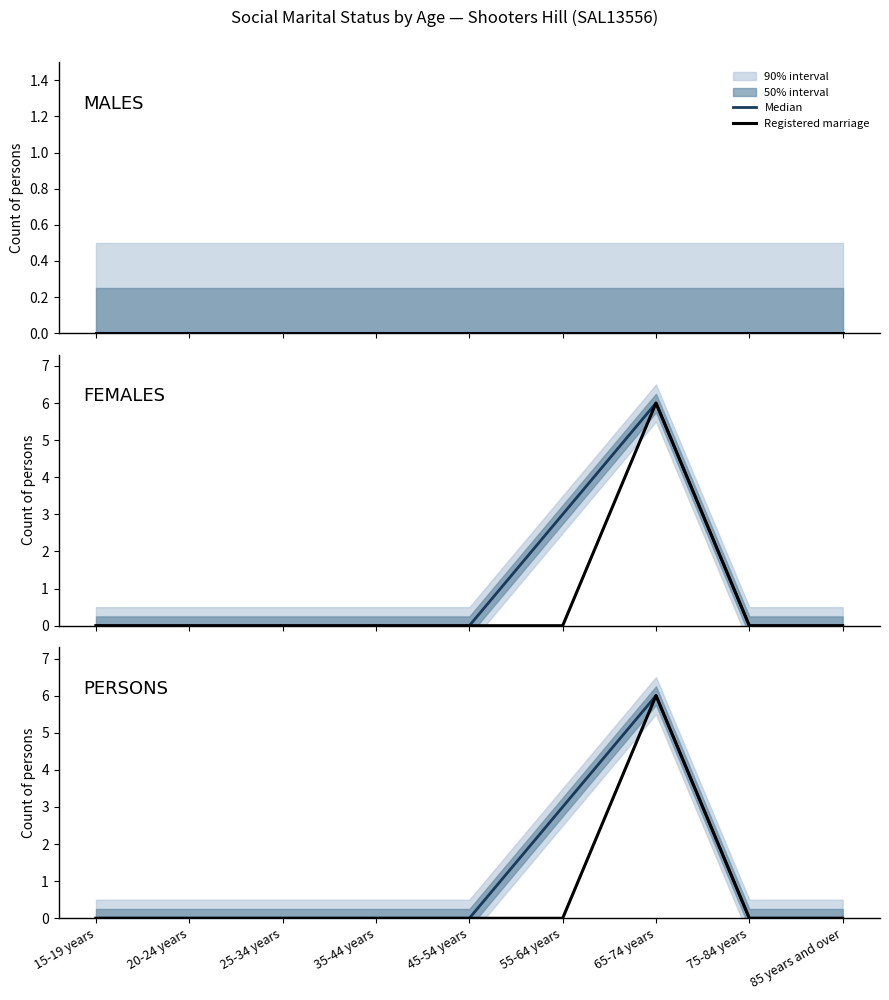

At which label does Registered marriage reach its minimum?

15-19 years